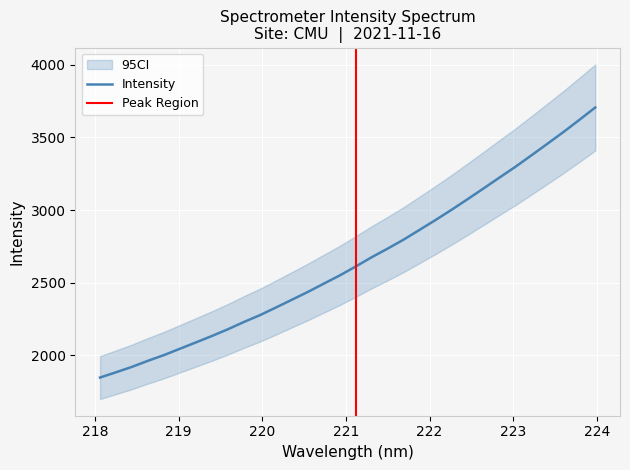

Is this an area chart (filled region under the line)?

No